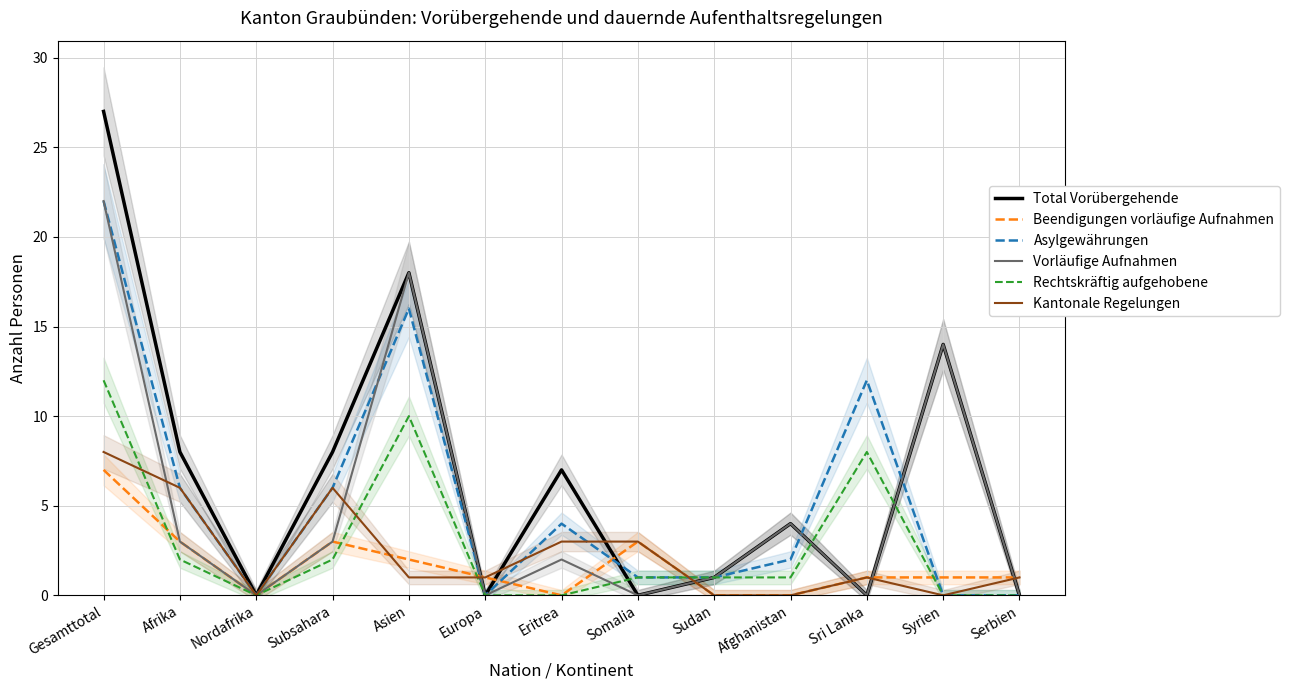

What is the average value of the Rechtskräftig aufgehobene series?

3